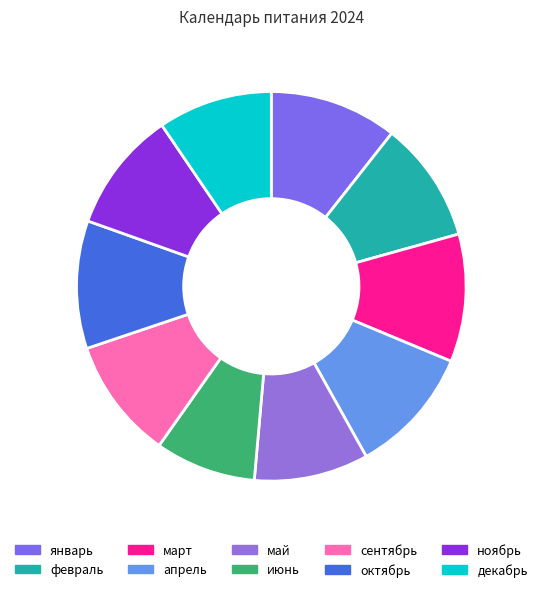

What is the ratio of the value at октябрь to the value at январь?

1.0